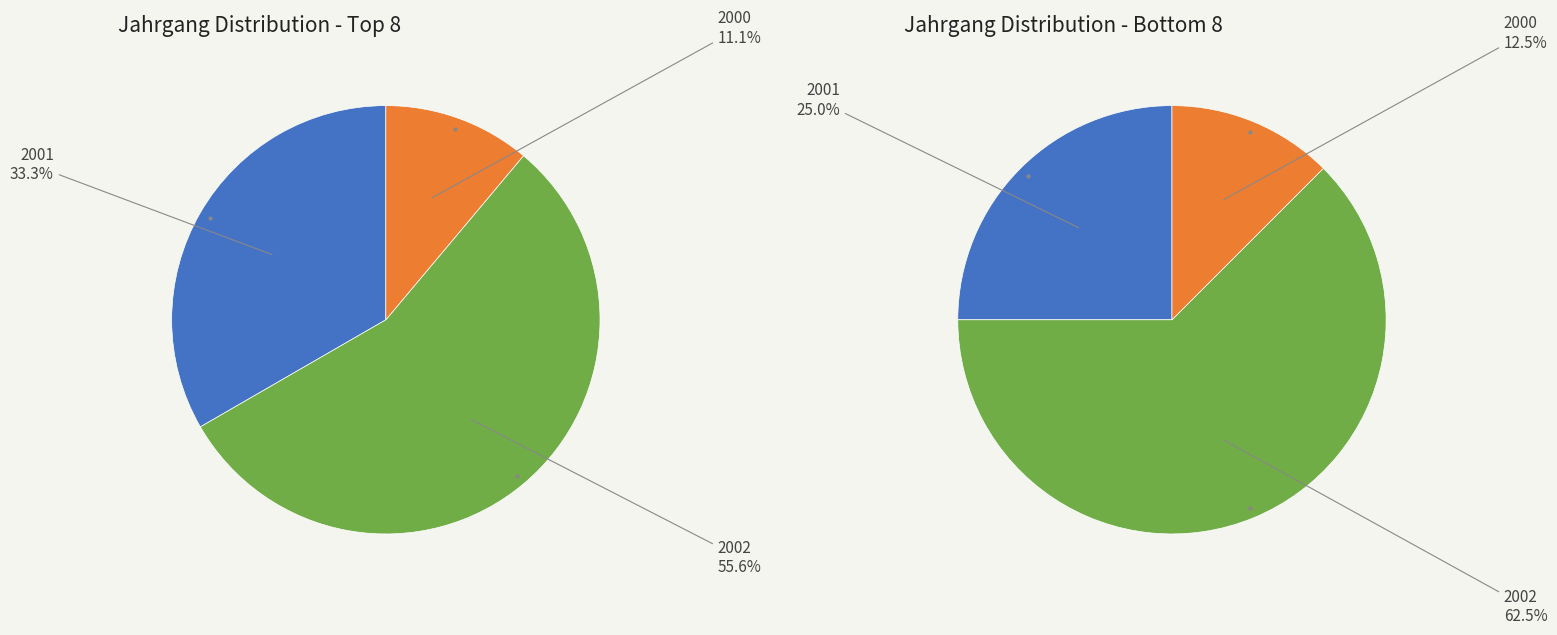

Is there a majority slice in this chart?

Yes